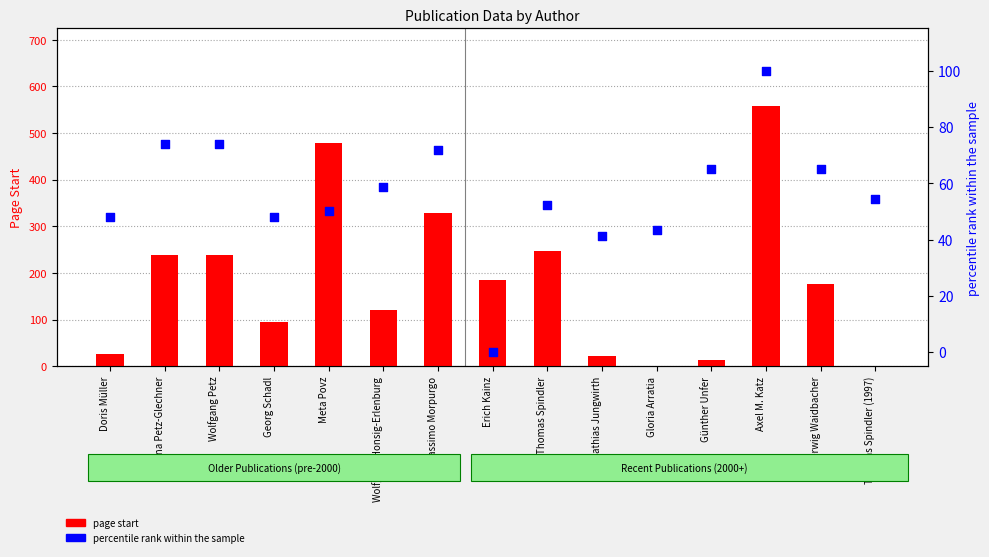

Which series contains the lowest Y value?

percentile rank within the sample